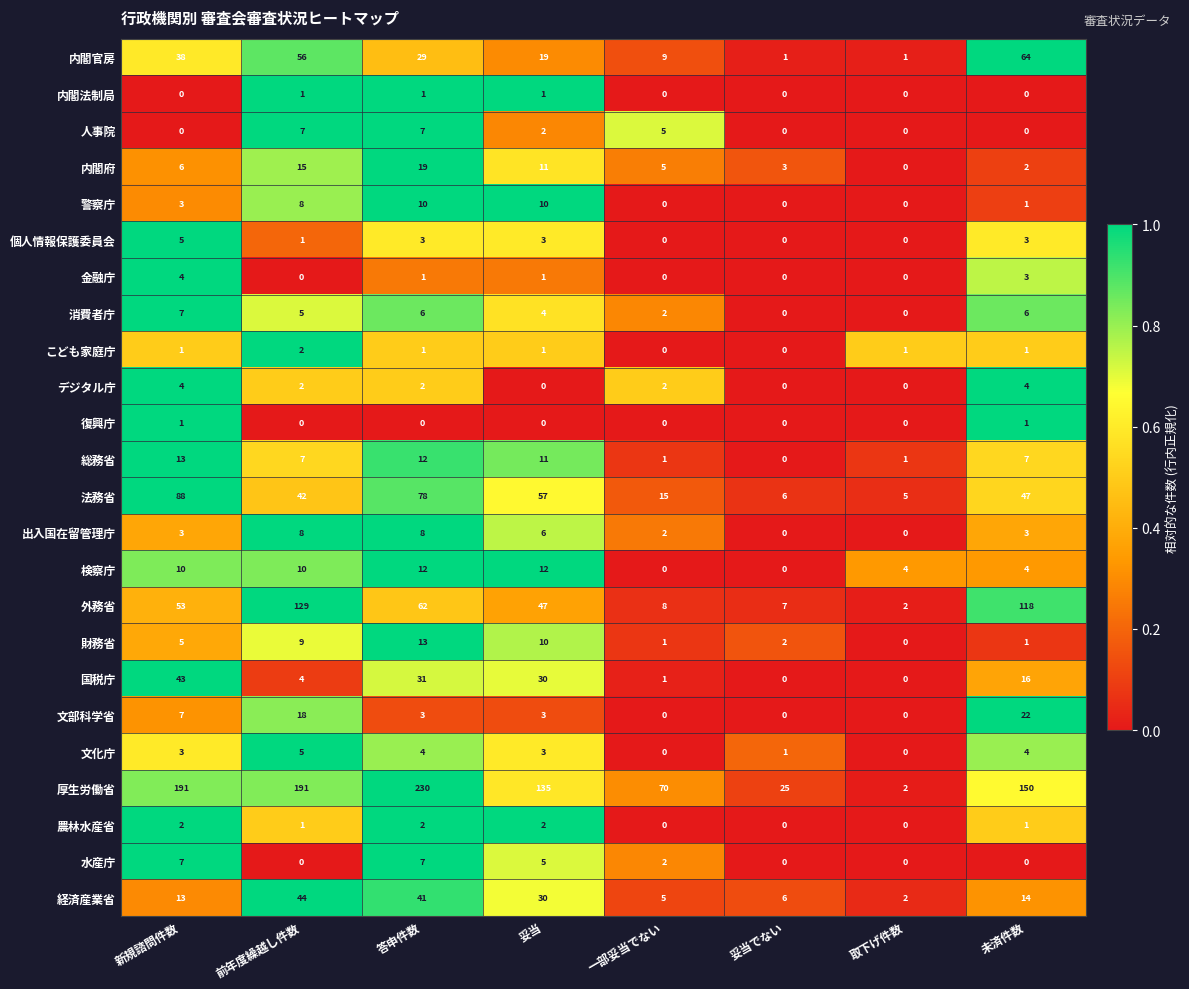

At which label does 厚生労働省 first exceed 150?

新規諮問件数